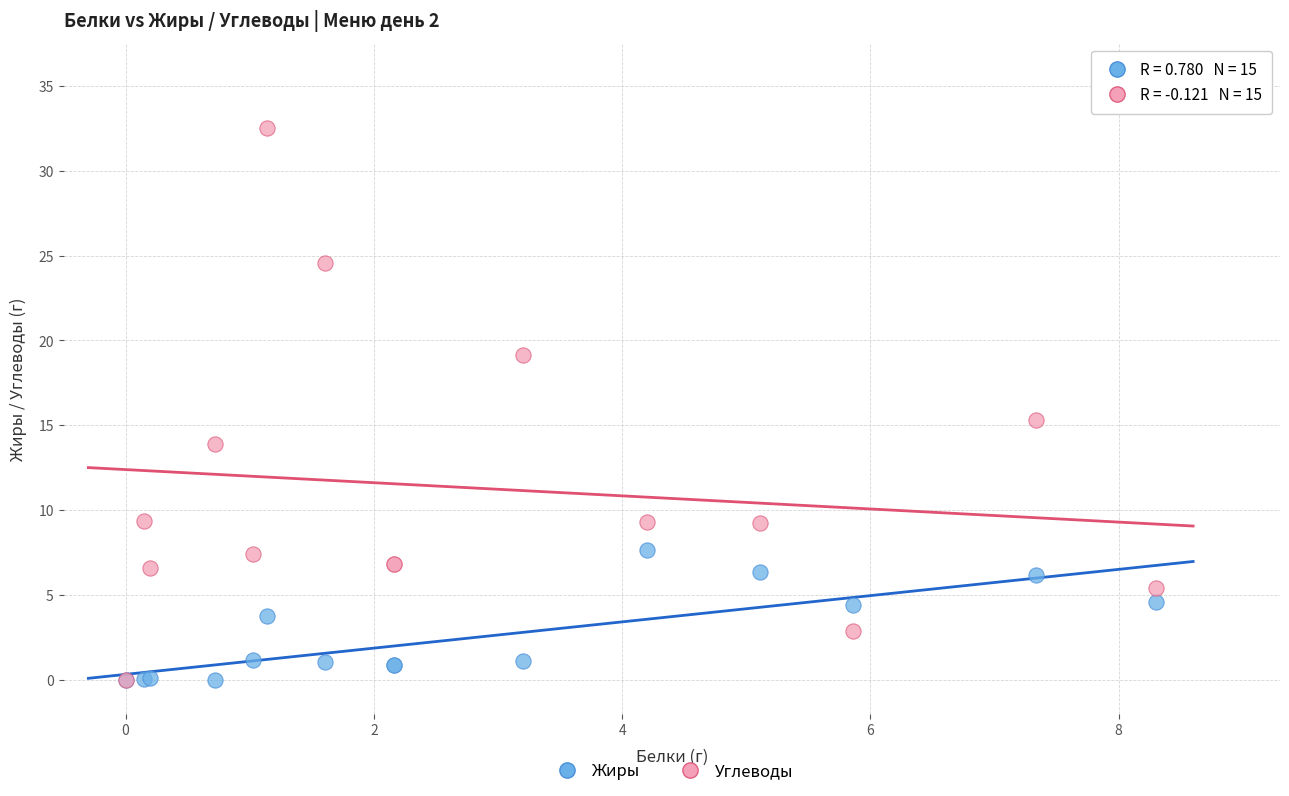

In the Углеводы series, what Y value is closest to 16?

15.3